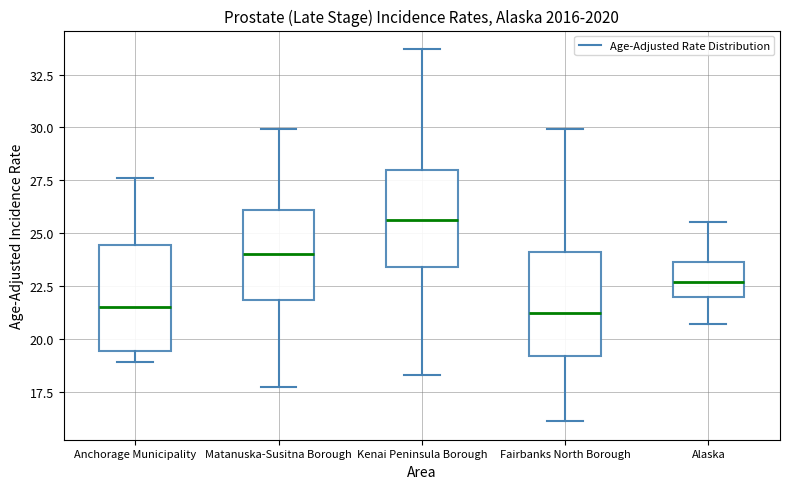

Where is the upper edge of the box for Kenai Peninsula Borough on the y-axis? The values are not printed on the chart, so give them approximately, as read against the axis.

28.0